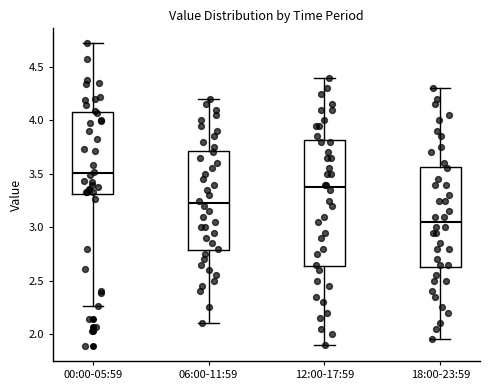

Which box has the lowest median line?

18:00-23:59